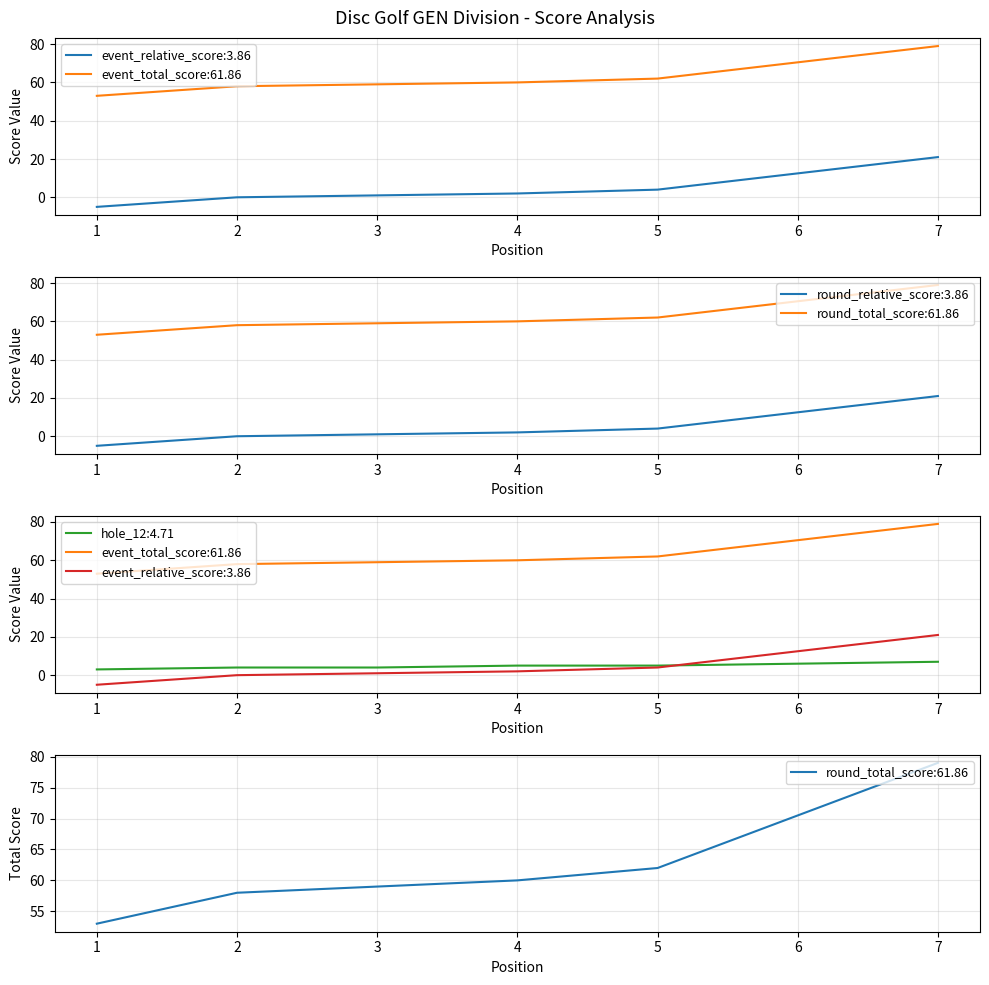

List the series in order of their peak value, highest first.

event_total_score, round_total_score, event_relative_score, round_relative_score, hole_12